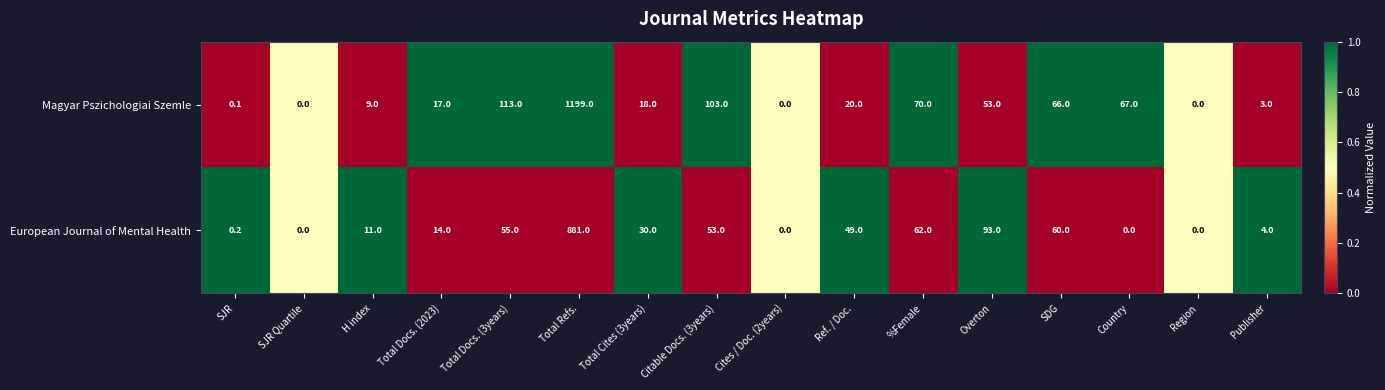

Which series has the widest spread of values?

Magyar Pszichologiai Szemle